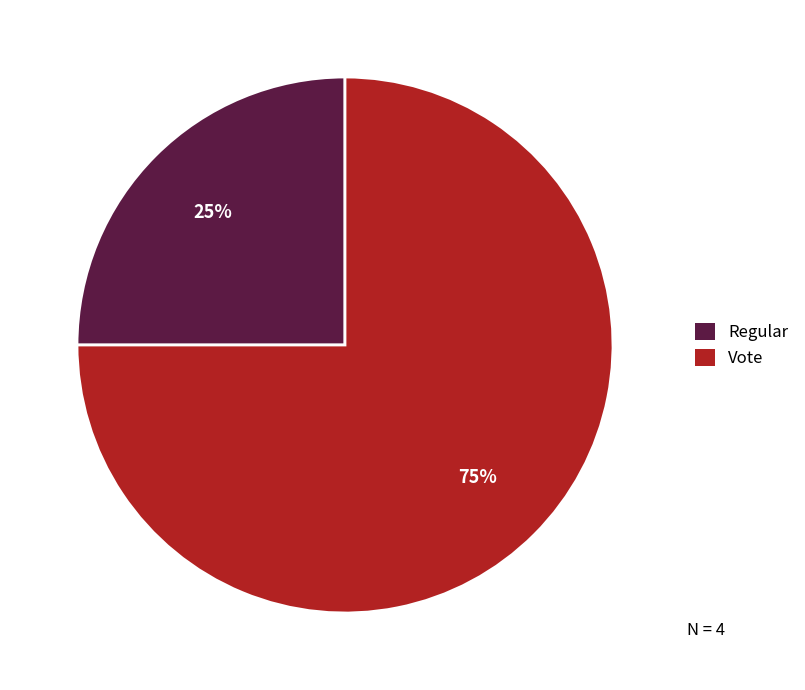

To the nearest percent, what portion does Vote represent?

75%